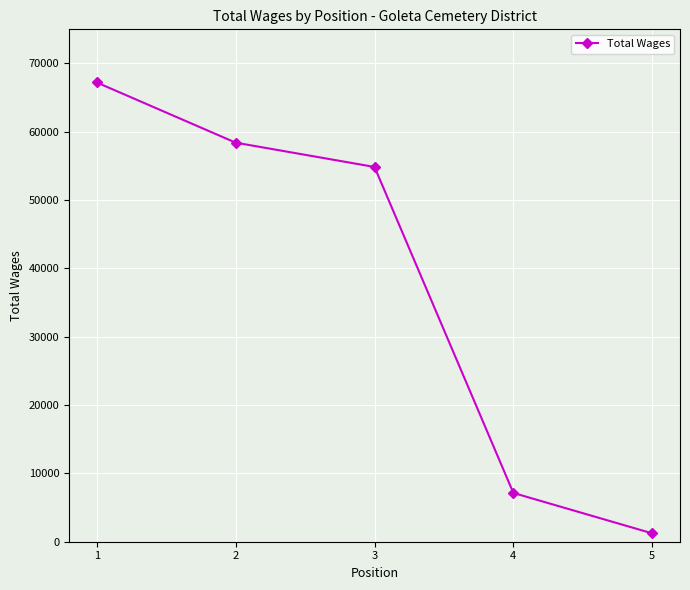

What is the change in value from 3 to 5?

-53630